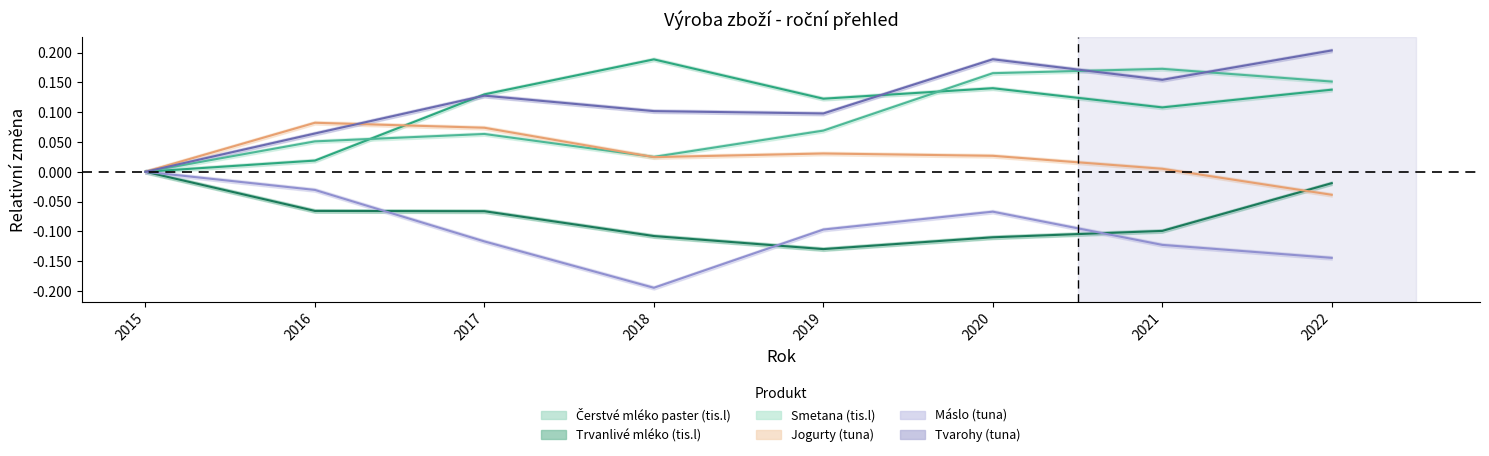

True or false: Tvarohy (tuna) has a value of 0.0 at 2015.

True